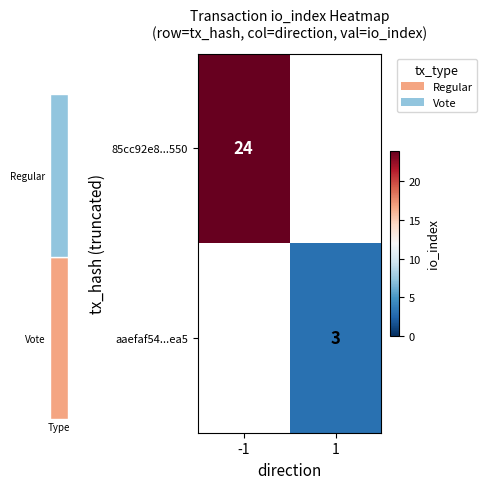

Is the value of aaefaf54...ea5 at 1 greater than the value of 85cc92e8...550 at -1?

No